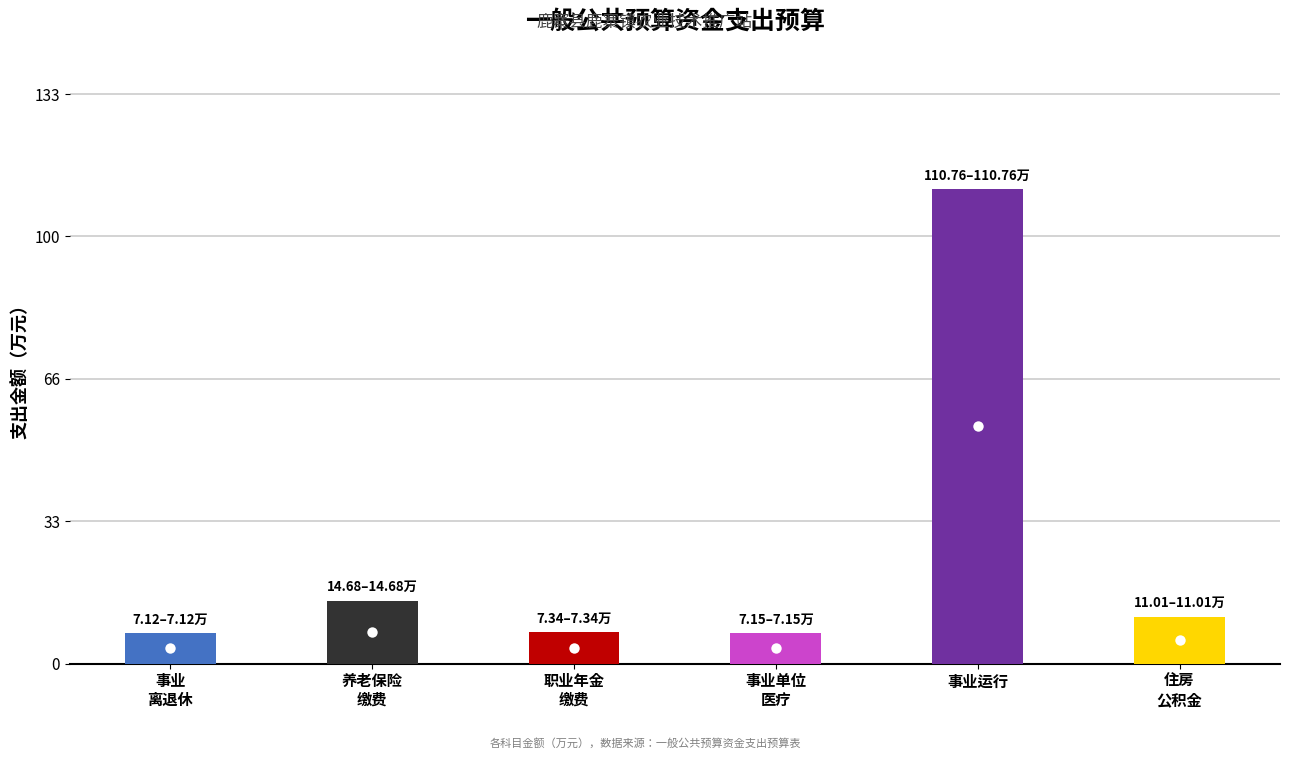

What position from the left is 事业单位医疗?

4